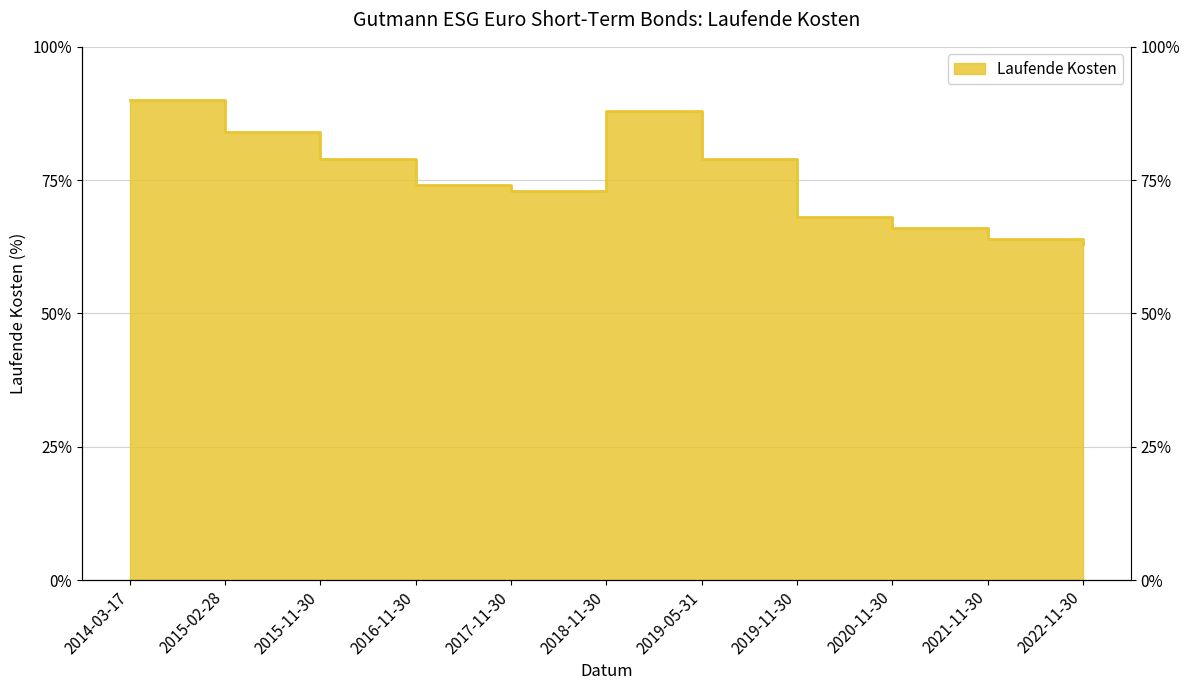

What is the sum of all values?

8.3